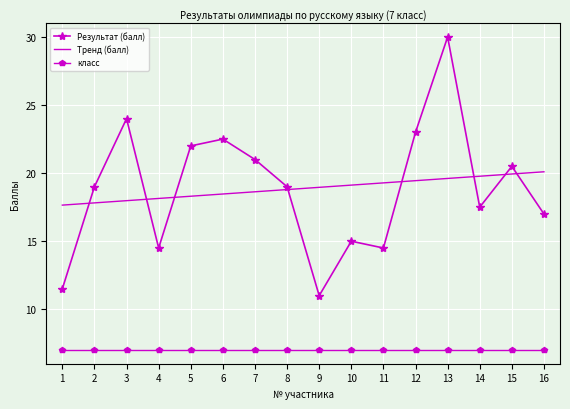

What is the total value across all series at 16?

44.1